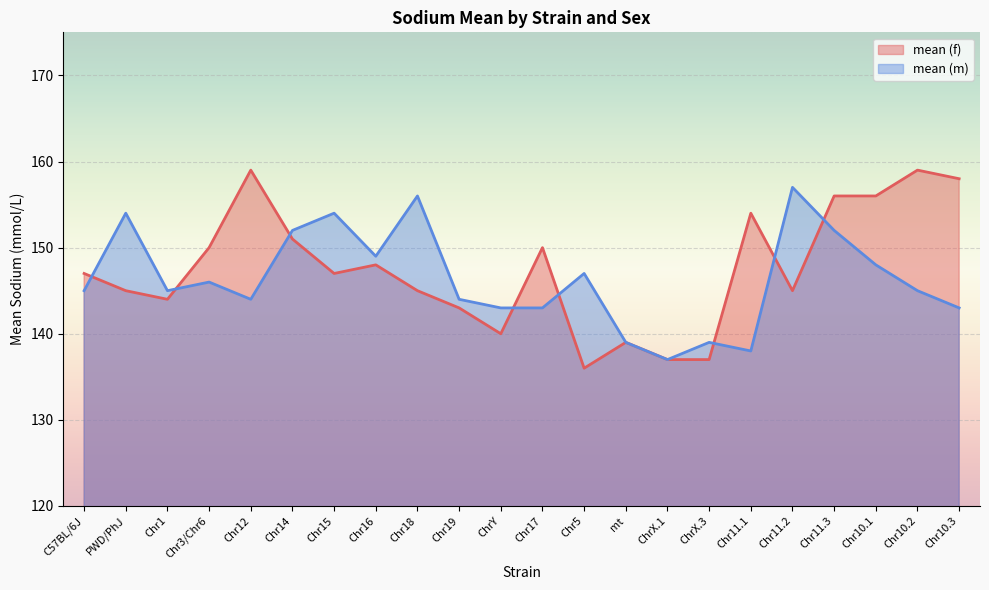

After their last crossing, which series has the higher values: mean (f) or mean (m)?

mean (f)